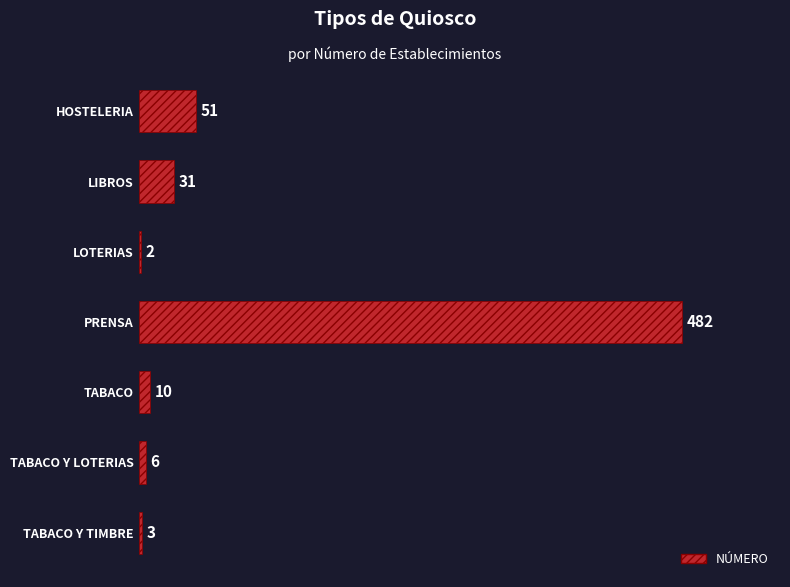

What is the maximum value shown in the chart?

482